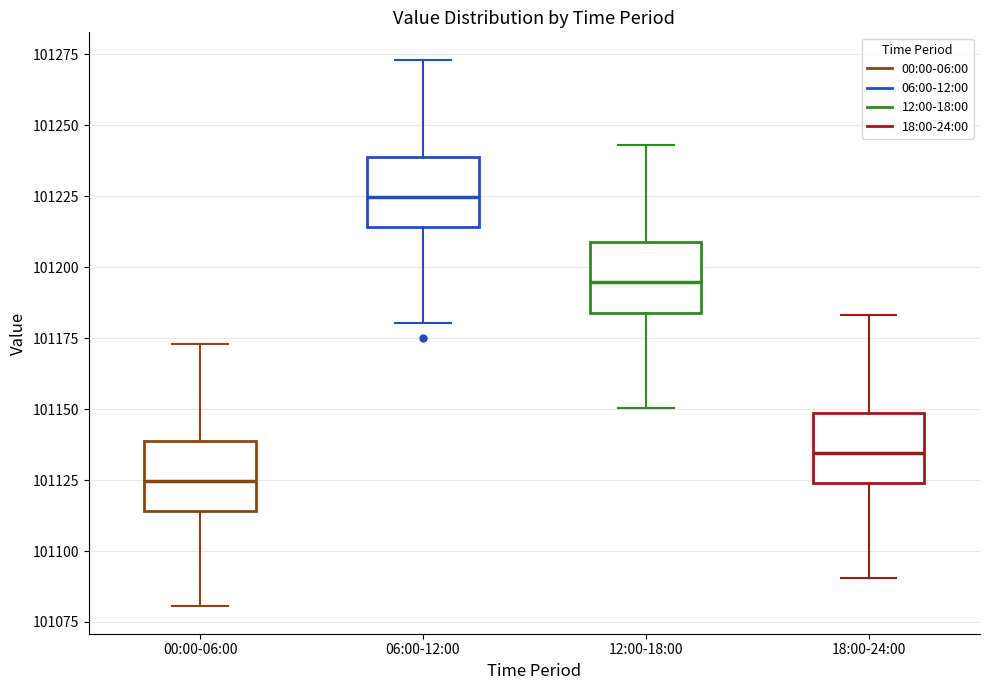

Reading left to right, transcribe this box plot: for each box, give where its median line is, the range the box spans, and where its two whiskers end, as read against the y-axis. The values are not printed on the chart, so give them approximately, as read against the axis.

00:00-06:00: median 101125, box 101115 to 101140, whiskers 101080 to 101175
06:00-12:00: median 101225, box 101215 to 101240, whiskers 101180 to 101275
12:00-18:00: median 101195, box 101185 to 101210, whiskers 101150 to 101245
18:00-24:00: median 101135, box 101125 to 101150, whiskers 101090 to 101185